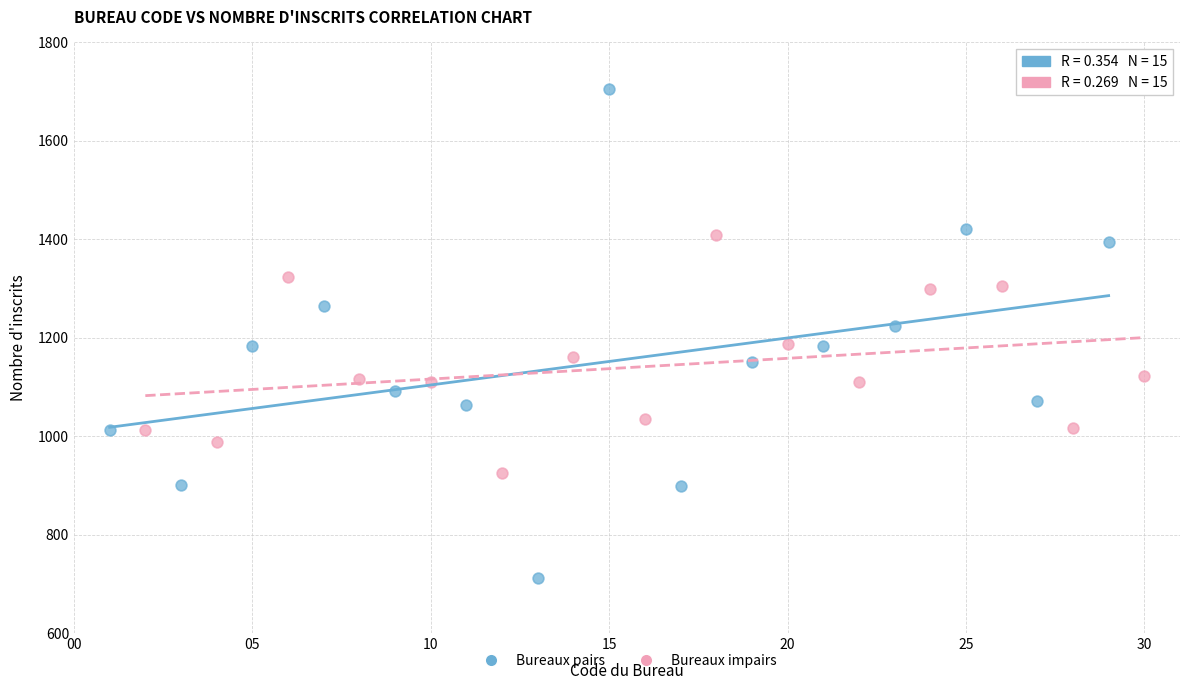

Which series has the widest spread of Y values?

Bureaux pairs